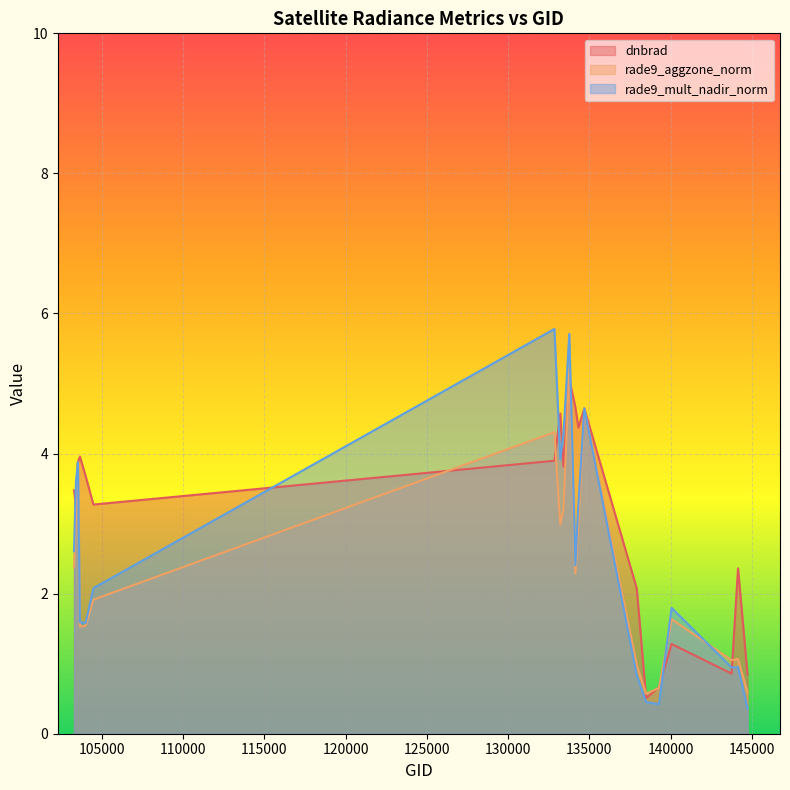

How many values in the rade9_mult_nadir_norm series exceed 2?

11